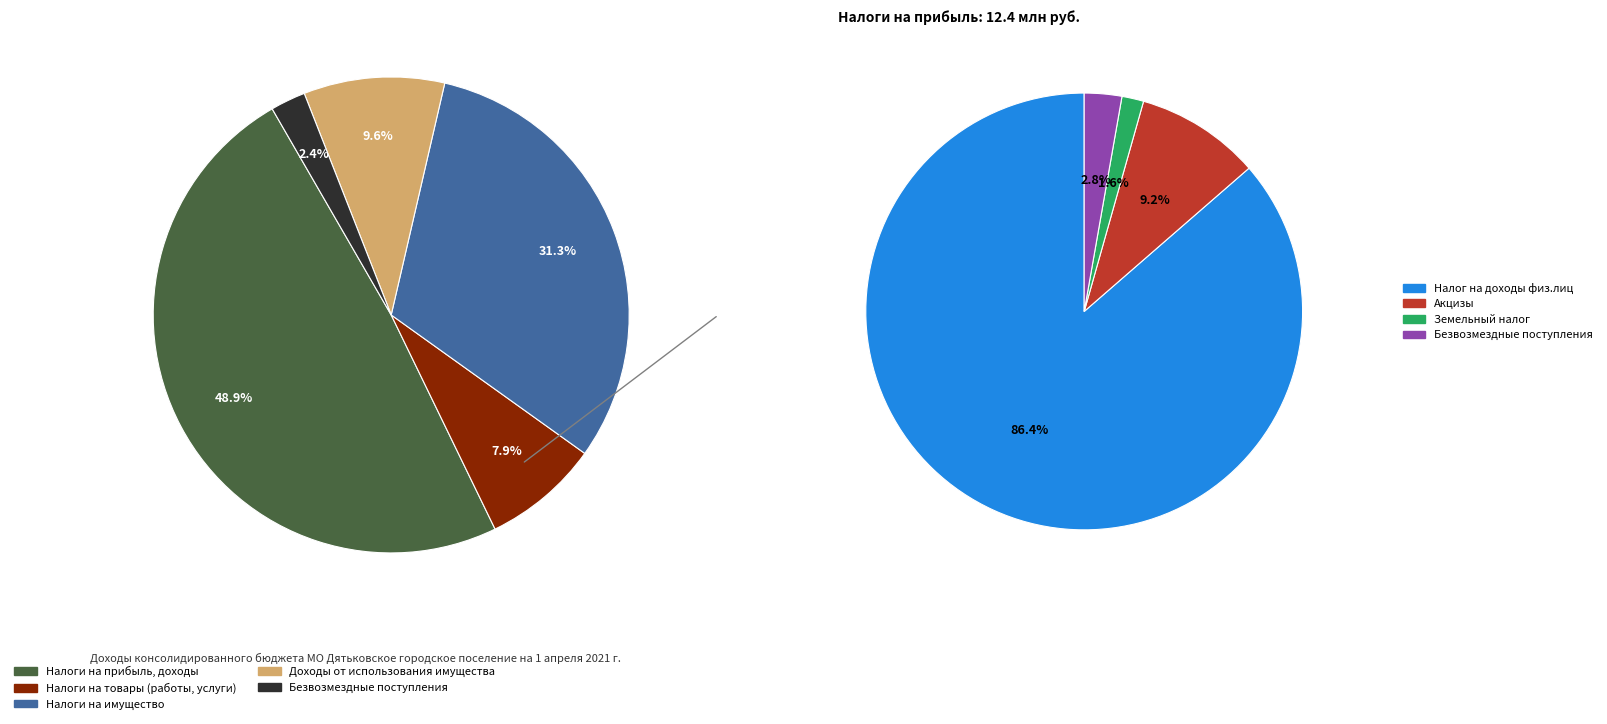

Does any single category account for the majority?

No